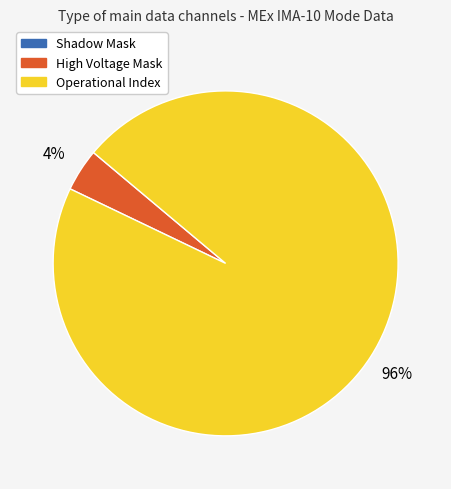

What percentage is the Operational Index slice, to the nearest percent?

96%